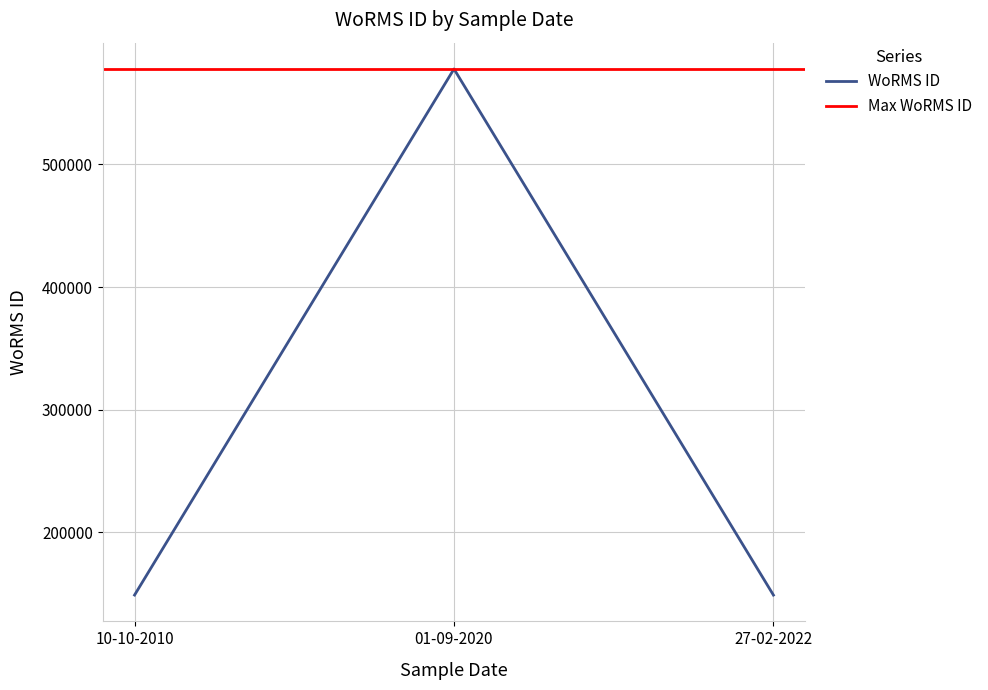

Where is WoRMS ID nearest to the value 363327?

10-10-2010